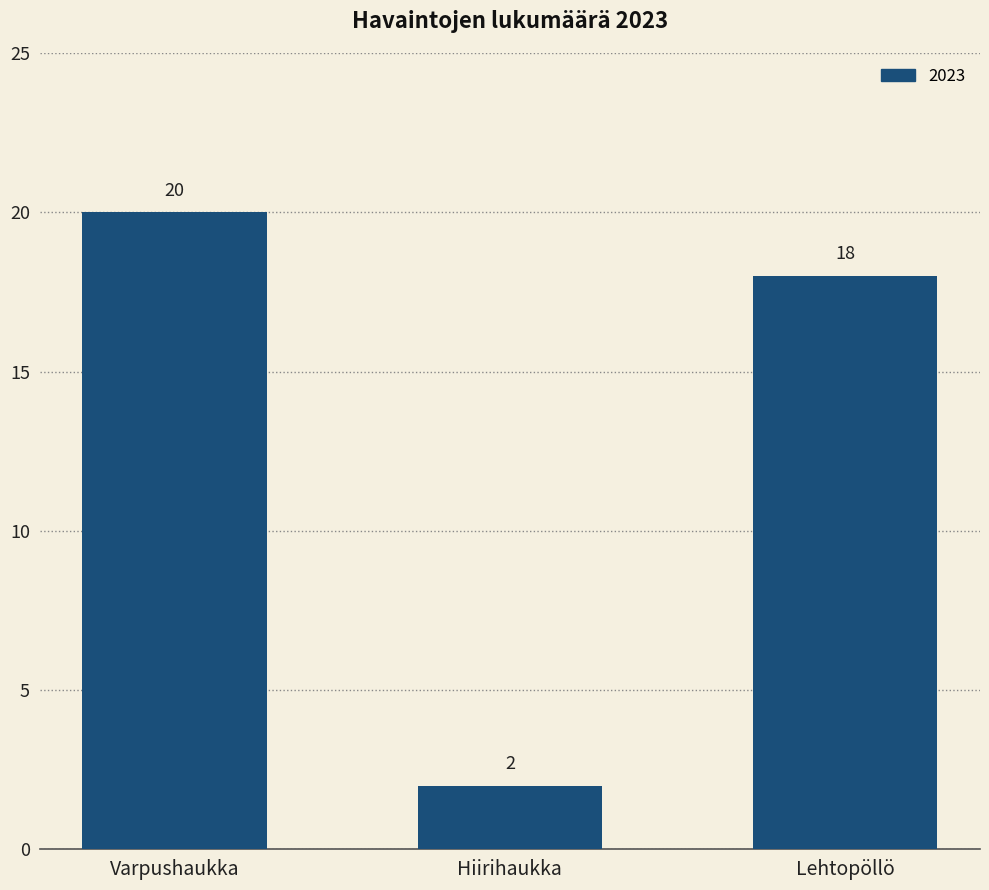

How many data points are less than 18?

1